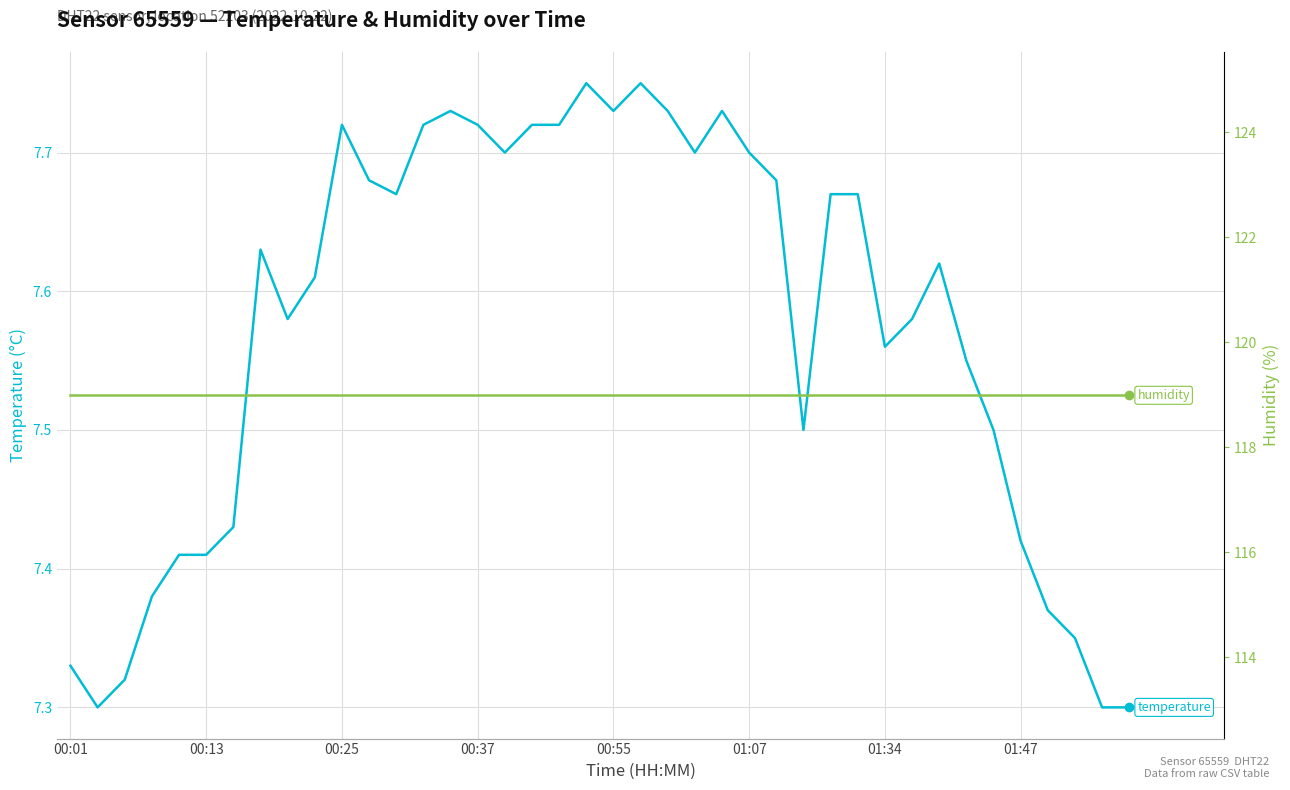

True or false: humidity has more than 2 interior local peaks.

False